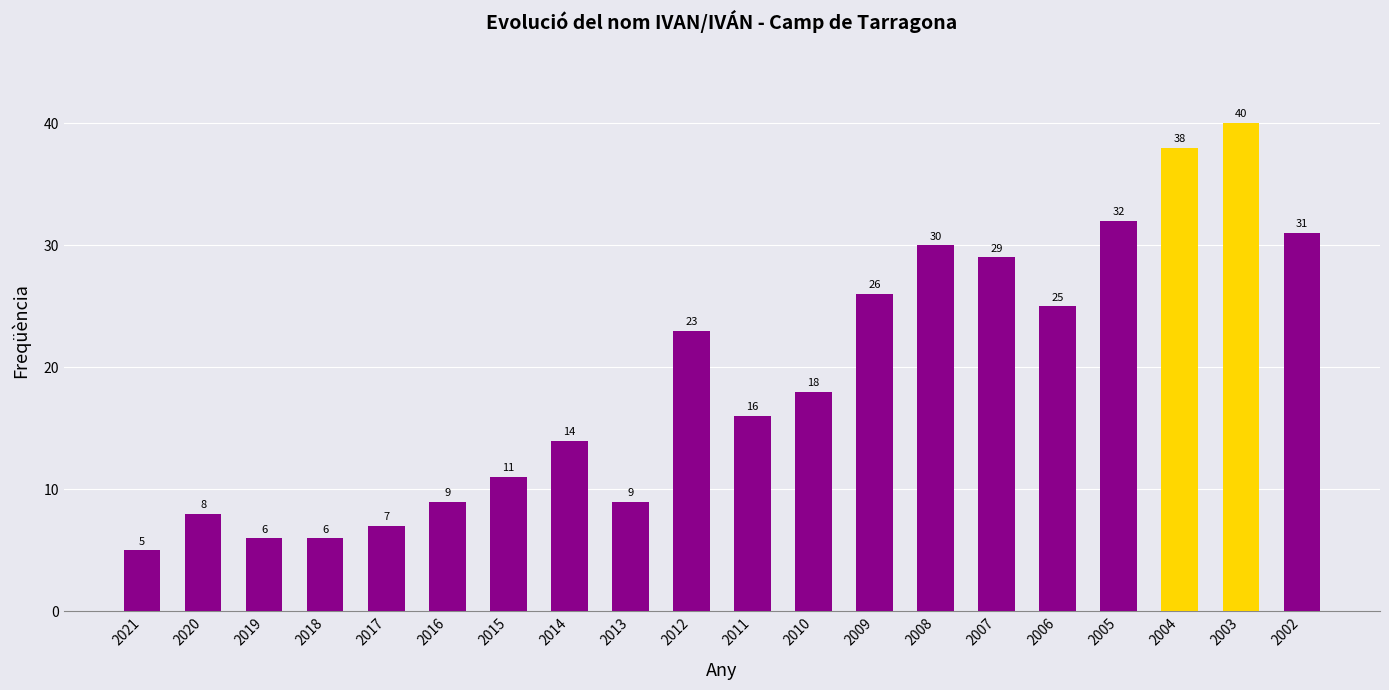

What is the maximum value shown in the chart?

40